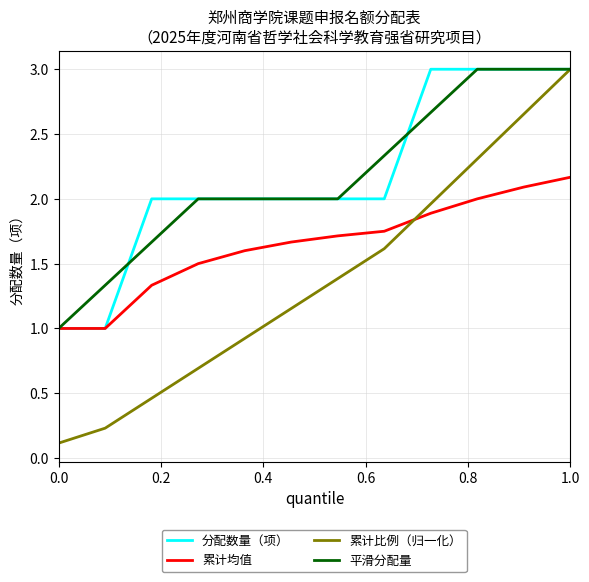

Count the number of categories in the chart.

12